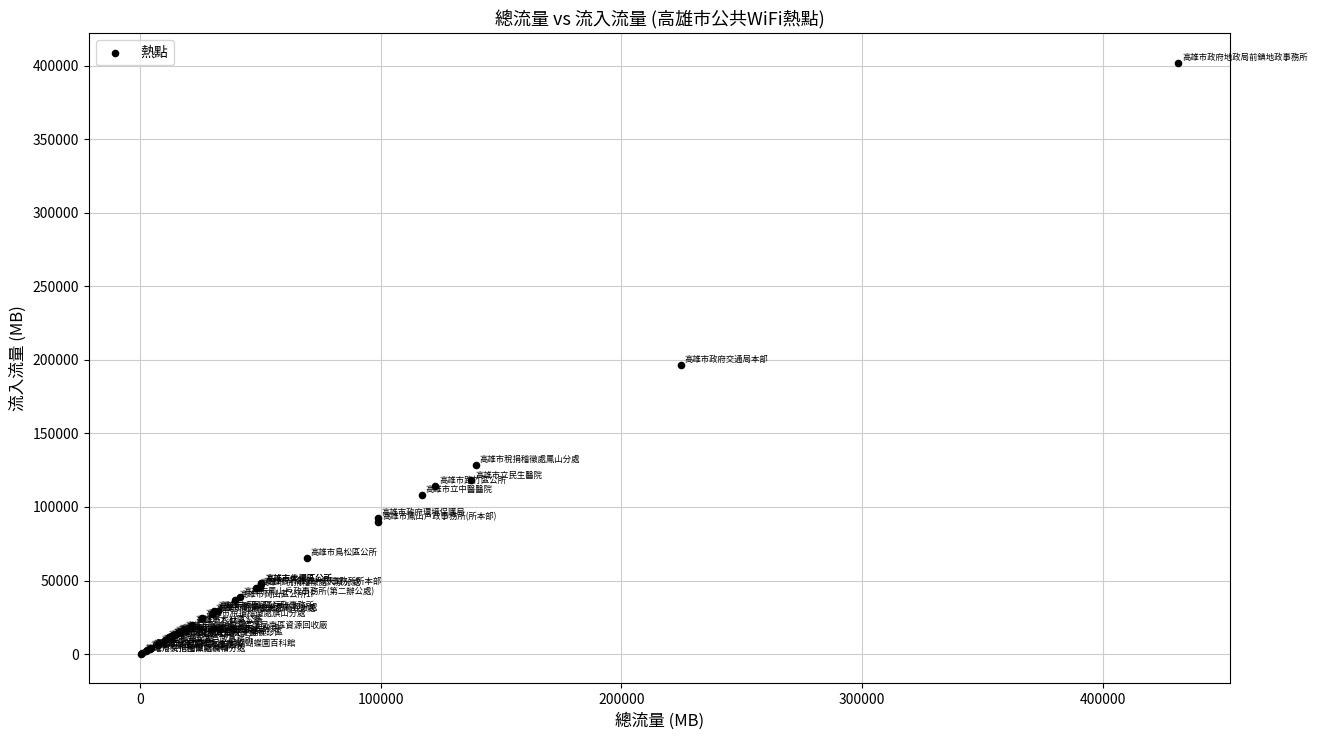

What Y value in the scatter plot is closest to 201062?

196629.6